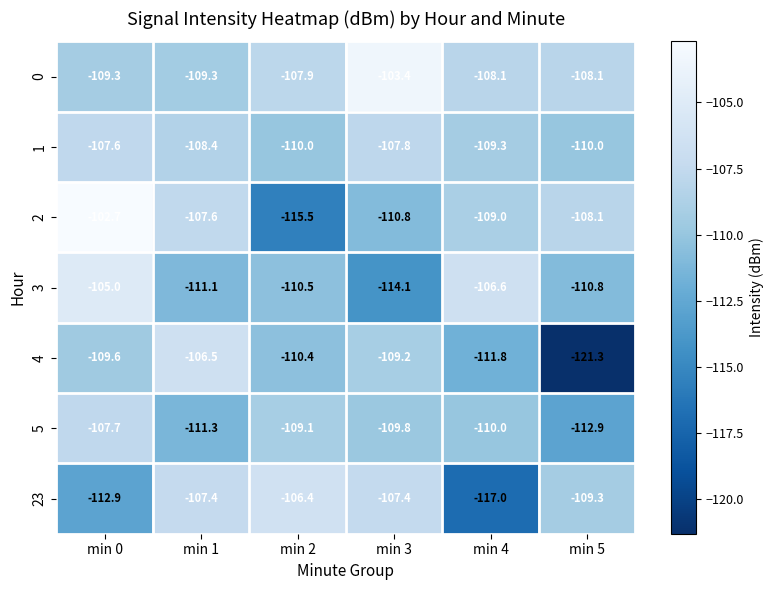

What is the difference between the maximum and second lowest values in the 2 series?

8.1